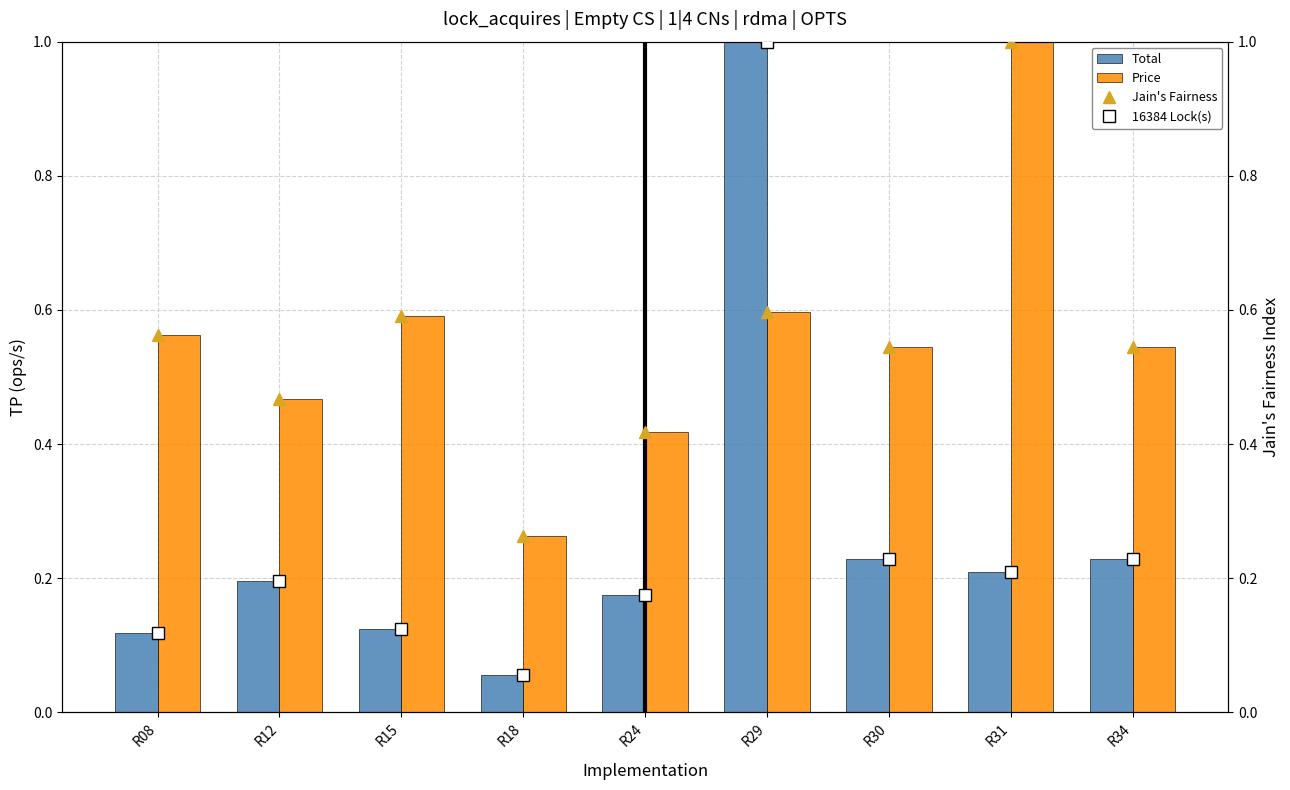

At R24, list the series in order from largest to smallest.

Price, Jain's Fairness, Total, 16384 Lock(s)